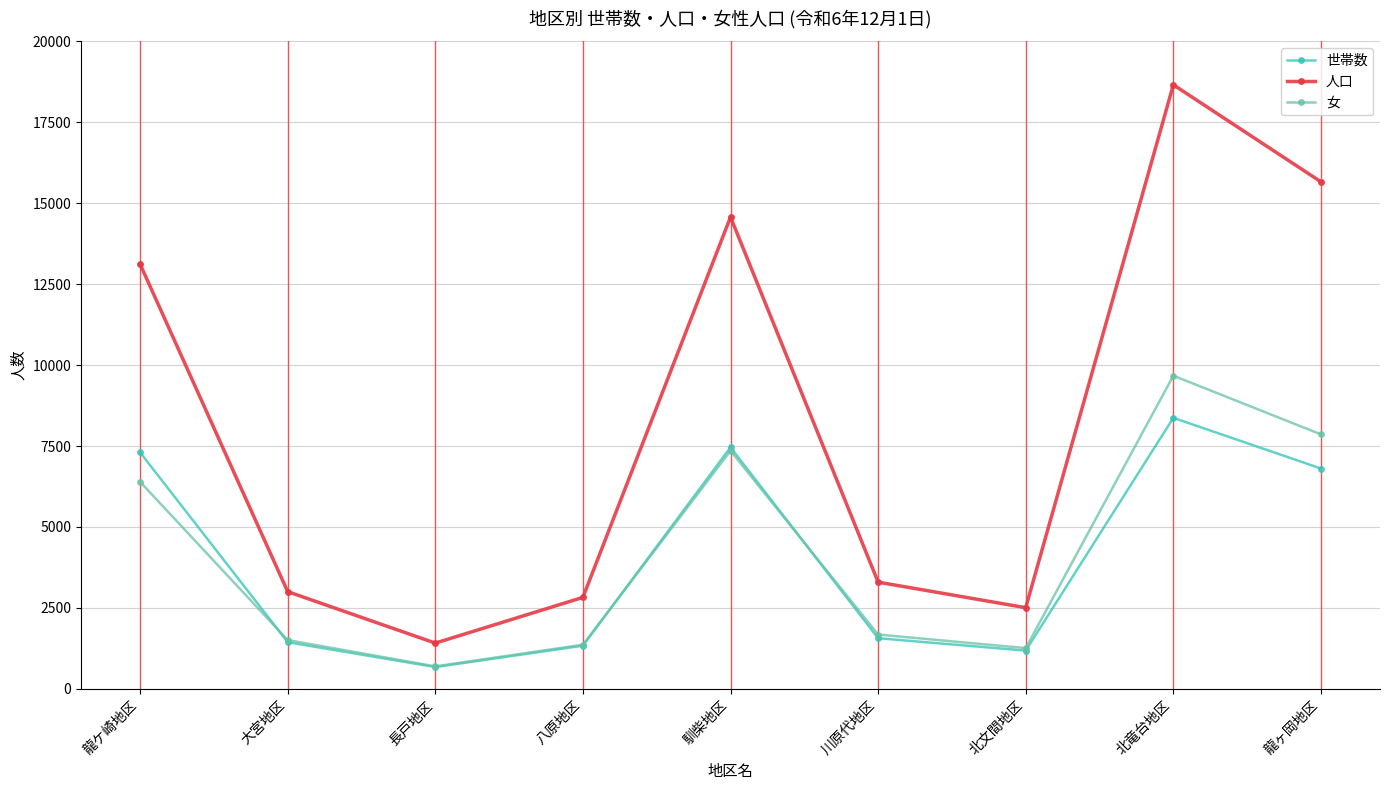

Reading left to right, list all the values displayed in this chart.

世帯数: 7304	1440	671	1331	7462	1562	1179	8371	6806
人口: 13122	3001	1411	2823	14576	3295	2505	18662	15664
女: 6395	1505	692	1361	7352	1675	1257	9673	7861